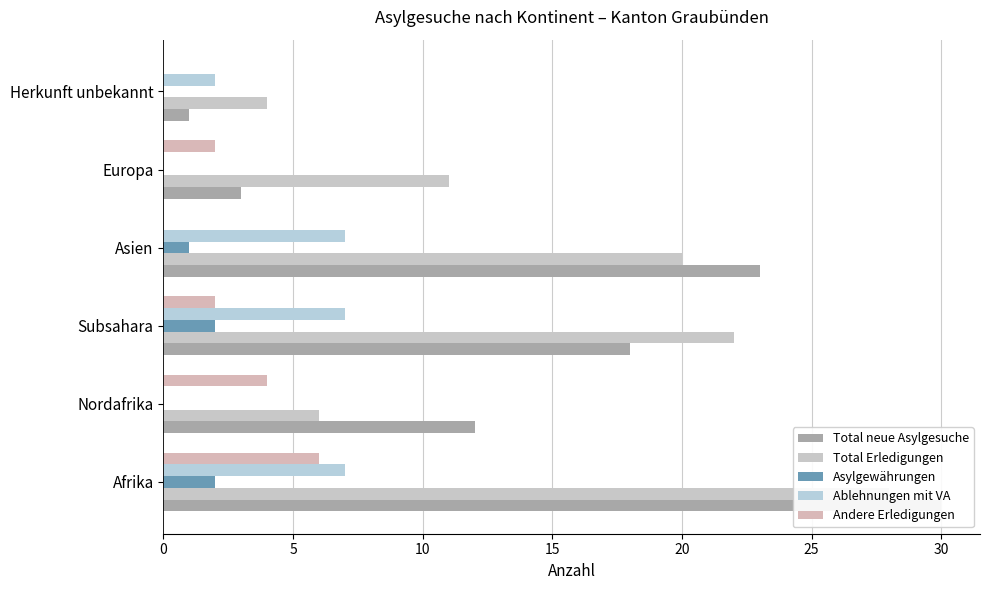

At how many categories does at least one series exceed 24?

1